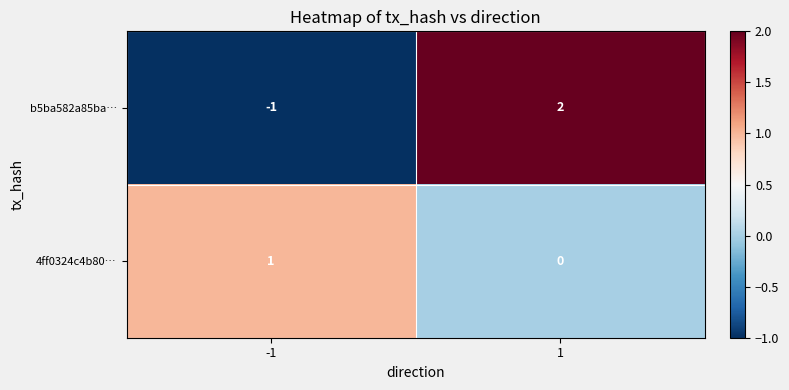

How many negative values does the b5ba582a85ba… series have?

1